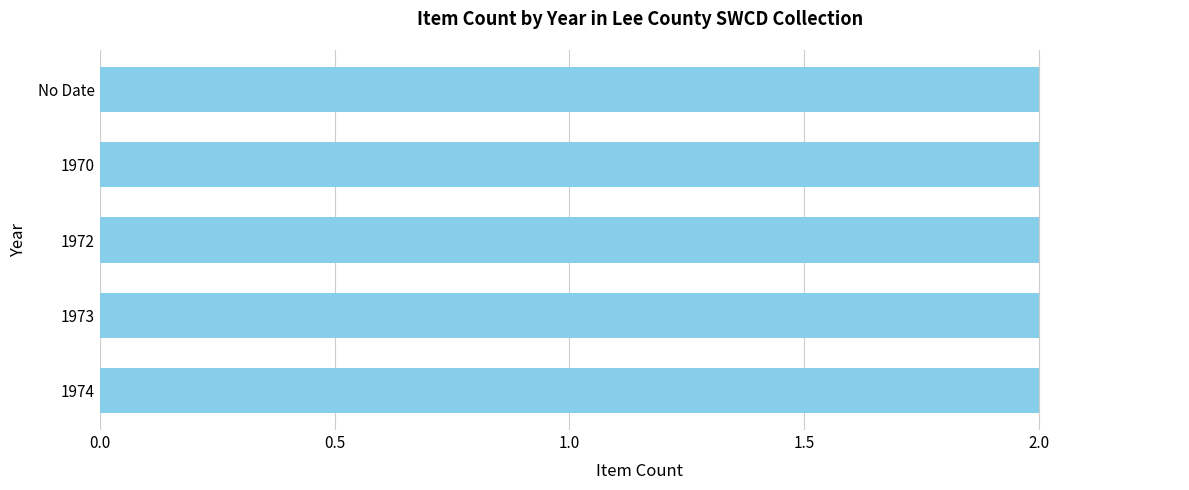

Between 0.5 and 2.0, which is larger?

0.5